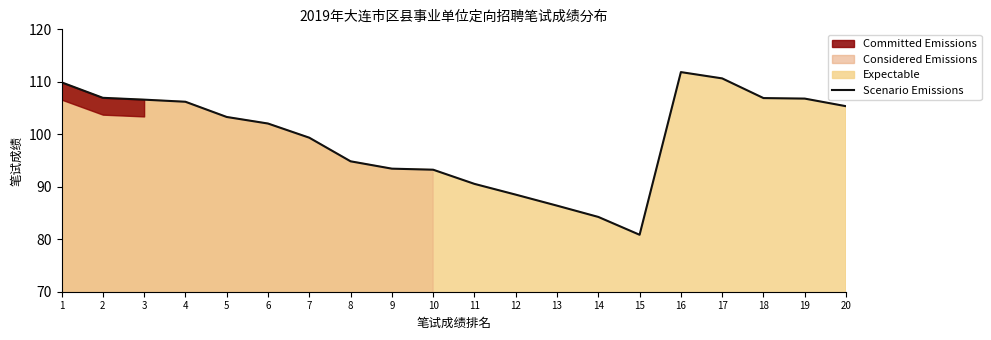

Reading right to left, transcribe all the data shown in this chart.

105.3	106.8	106.9	110.7	111.8	80.8	84.2	86.4	88.5	90.5	93.2	93.5	94.8	99.3	102.0	103.3	106.2	106.6	107.0	109.9